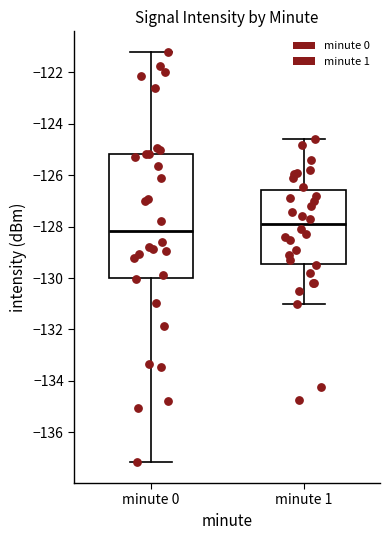

Which box's median line is the lowest?

minute 0